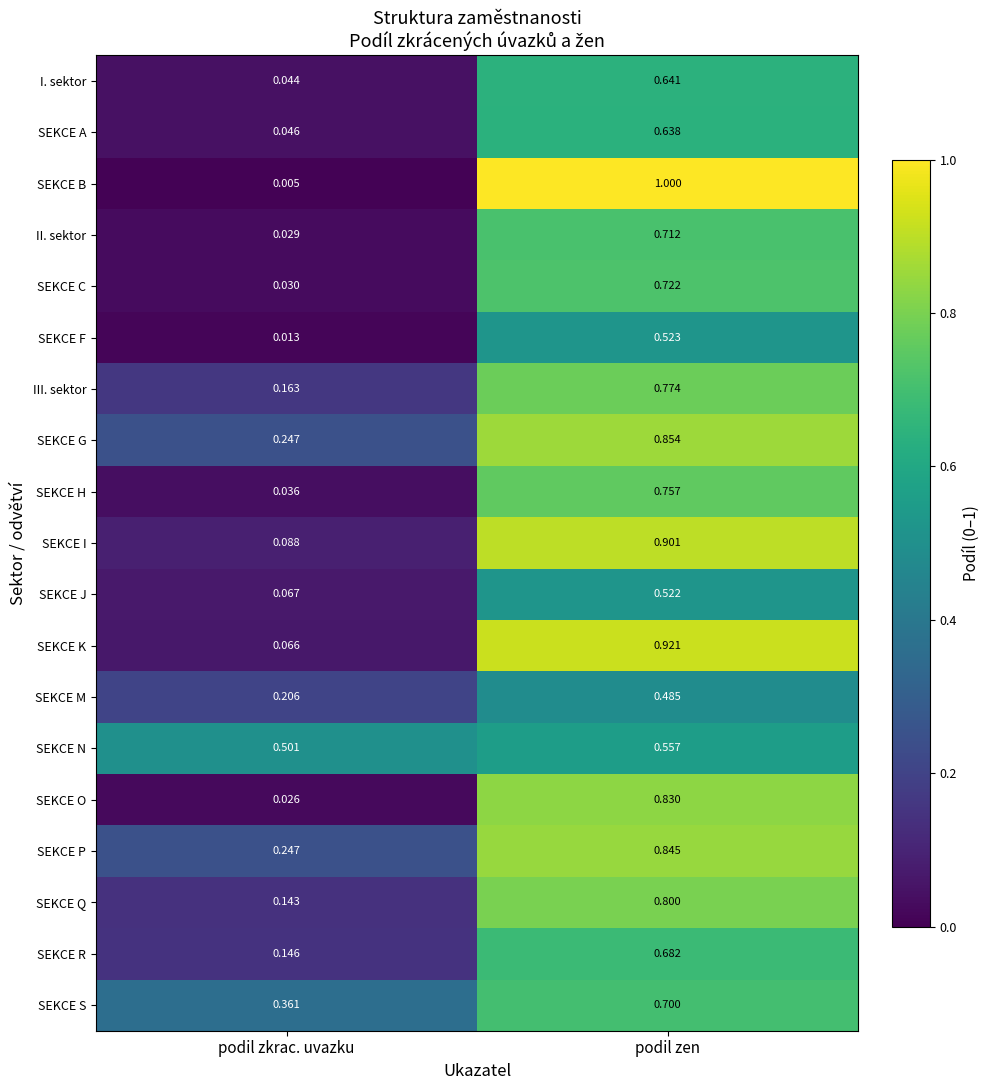

Which category has the highest value across all series?

podil zen